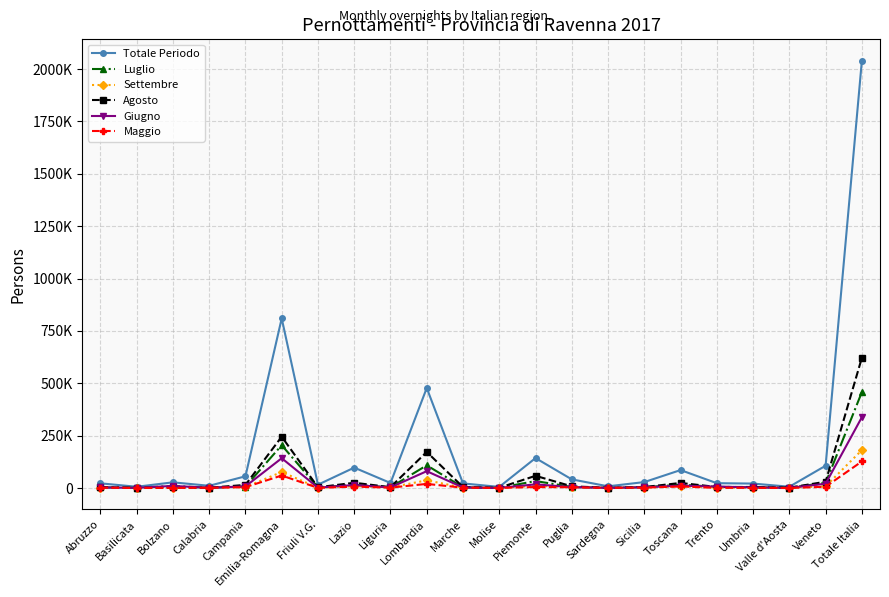

Reading left to right, extract all data points from this chart.

Totale Periodo: Abruzzo=22548	Basilicata=6123	Bolzano=27274	Calabria=10791	Campania=56139	Emilia-Romagna=809732	Friuli V.G.=16018	Lazio=97504	Liguria=24113	Lombardia=477513	Marche=22157	Molise=5397	Piemonte=143121	Puglia=41370	Sardegna=8280	Sicilia=28510	Toscana=85792	Trento=23221	Umbria=21343	Valle d'Aosta=6266	Veneto=106496	Totale Italia=2039708
Luglio: Abruzzo=3673	Basilicata=971	Bolzano=9420	Calabria=1668	Campania=7166	Emilia-Romagna=204493	Friuli V.G.=3516	Lazio=15203	Liguria=3353	Lombardia=108563	Marche=3337	Molise=933	Piemonte=33399	Puglia=5255	Sardegna=1303	Sicilia=3847	Toscana=16009	Trento=5622	Umbria=4181	Valle d'Aosta=1661	Veneto=24344	Totale Italia=457917
Settembre: Abruzzo=2211	Basilicata=894	Bolzano=1959	Calabria=1177	Campania=4600	Emilia-Romagna=76610	Friuli V.G.=1355	Lazio=9536	Liguria=3133	Lombardia=36982	Marche=1909	Molise=547	Piemonte=10971	Puglia=4281	Sardegna=759	Sicilia=2217	Toscana=7875	Trento=2259	Umbria=2244	Valle d'Aosta=1180	Veneto=8395	Totale Italia=181094
Agosto: Abruzzo=4470	Basilicata=1199	Bolzano=4187	Calabria=1482	Campania=14947	Emilia-Romagna=245177	Friuli V.G.=3650	Lazio=25232	Liguria=4300	Lombardia=172354	Marche=4570	Molise=1359	Piemonte=58432	Puglia=8089	Sardegna=1295	Sicilia=4727	Toscana=24321	Trento=5095	Umbria=5045	Valle d'Aosta=1819	Veneto=30117	Totale Italia=621867
Giugno: Abruzzo=2654	Basilicata=1114	Bolzano=10129	Calabria=1128	Campania=7961	Emilia-Romagna=142382	Friuli V.G.=2089	Lazio=14403	Liguria=2900	Lombardia=80527	Marche=2534	Molise=739	Piemonte=17632	Puglia=4446	Sardegna=1025	Sicilia=3465	Toscana=11428	Trento=6895	Umbria=3071	Valle d'Aosta=965	Veneto=20608	Totale Italia=338095
Maggio: Abruzzo=1872	Basilicata=226	Bolzano=647	Calabria=1350	Campania=4259	Emilia-Romagna=59809	Friuli V.G.=840	Lazio=6782	Liguria=2040	Lombardia=19745	Marche=1764	Molise=500	Piemonte=4915	Puglia=3740	Sardegna=578	Sicilia=2108	Toscana=7527	Trento=972	Umbria=988	Valle d'Aosta=93	Veneto=6280	Totale Italia=127035